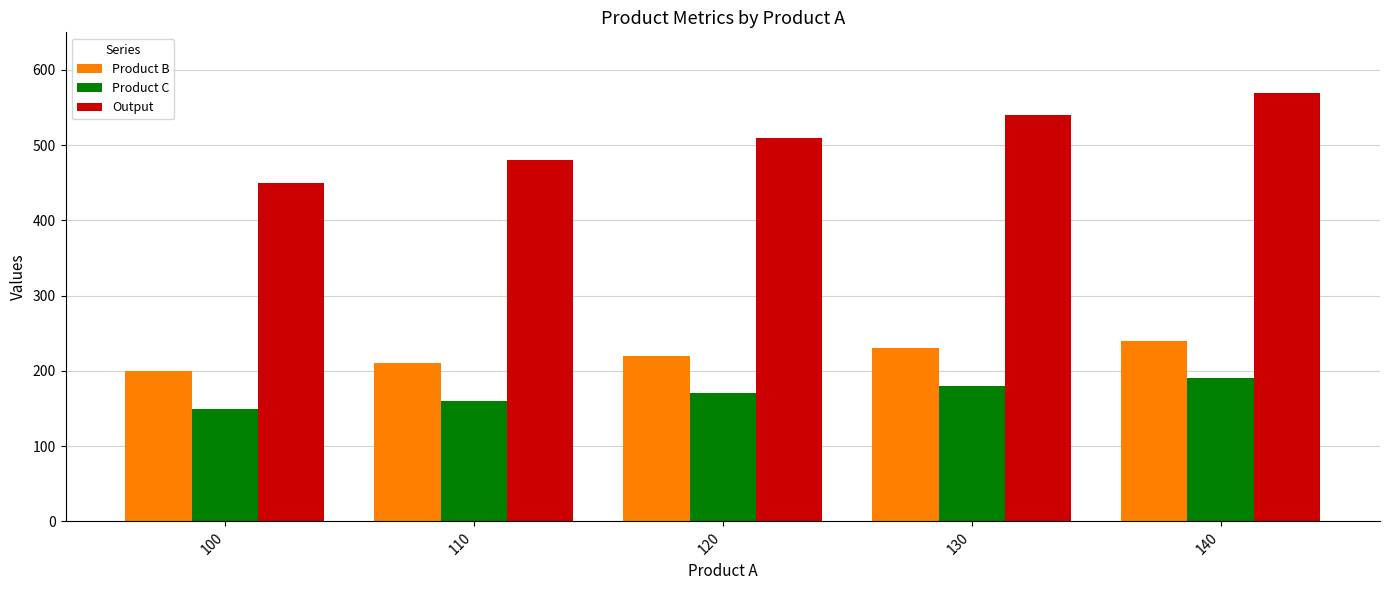

What is the value of the Output bar at the 3rd from the left?

510